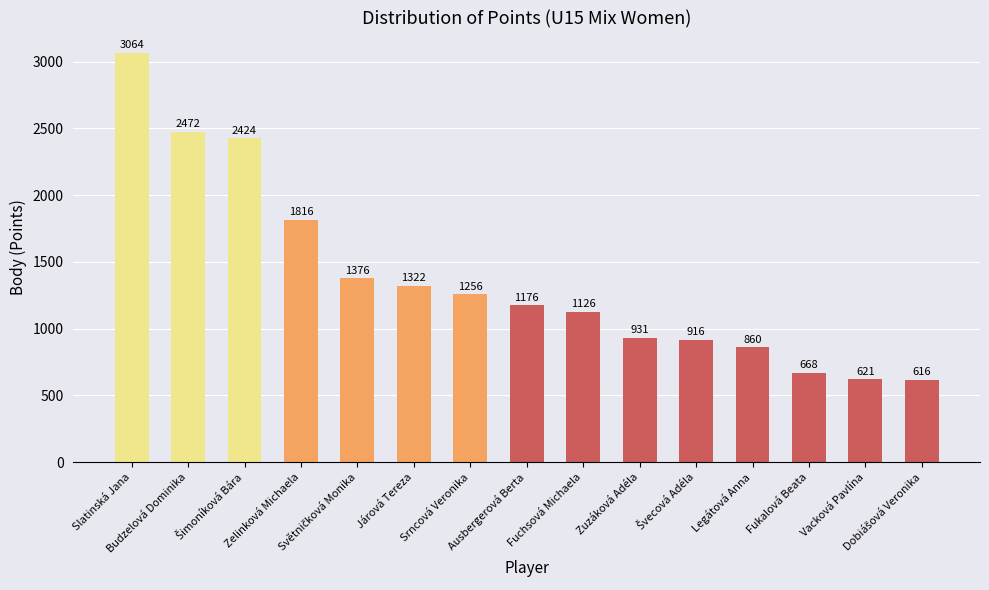

The chart shows a value of 1792 at Fuchsová Michaela. True or false?

False